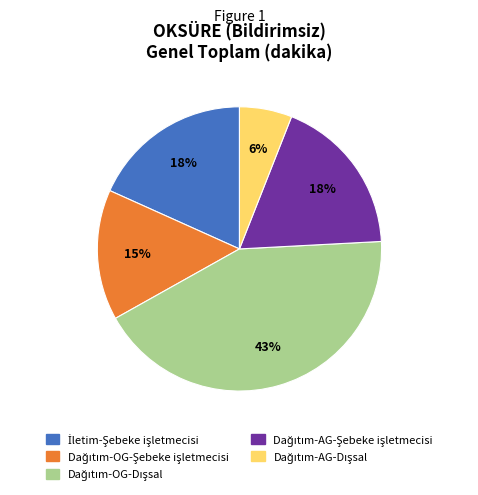

To the nearest percent, what is the difference between the largest and smallest slice percentages?

37%